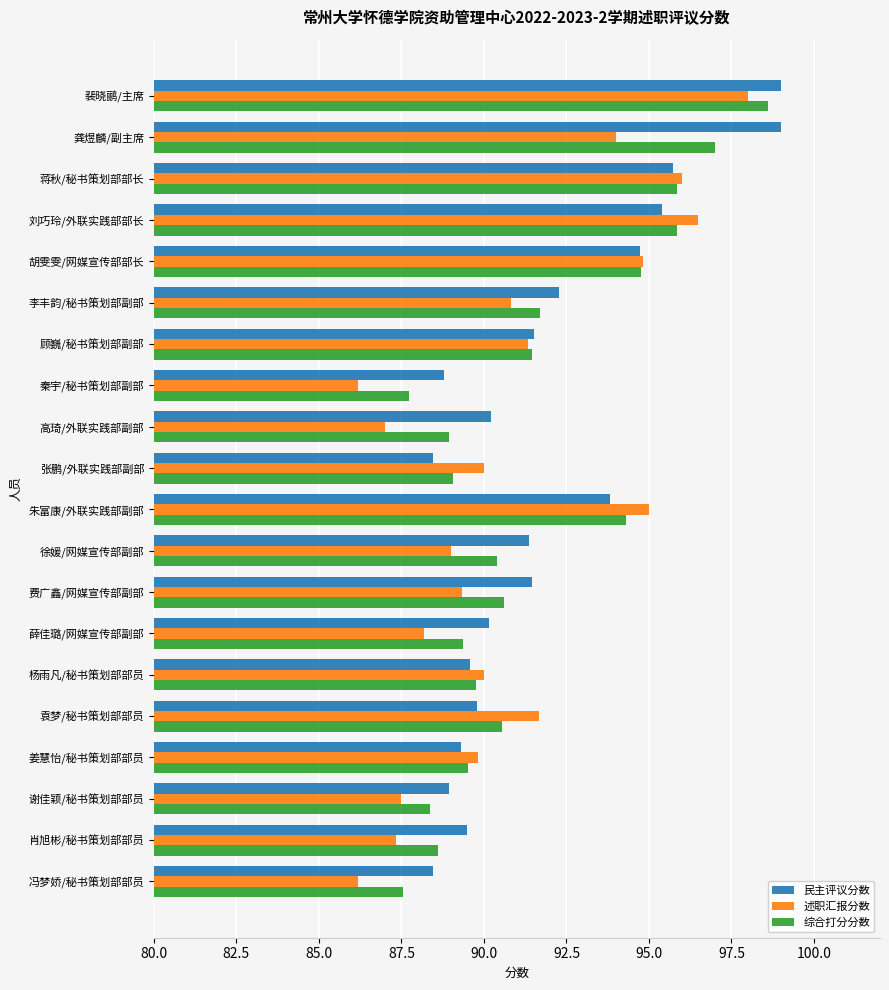

True or false: 述职汇报分数 has a value of 154.7 at 裴晓鹂/主席.

False